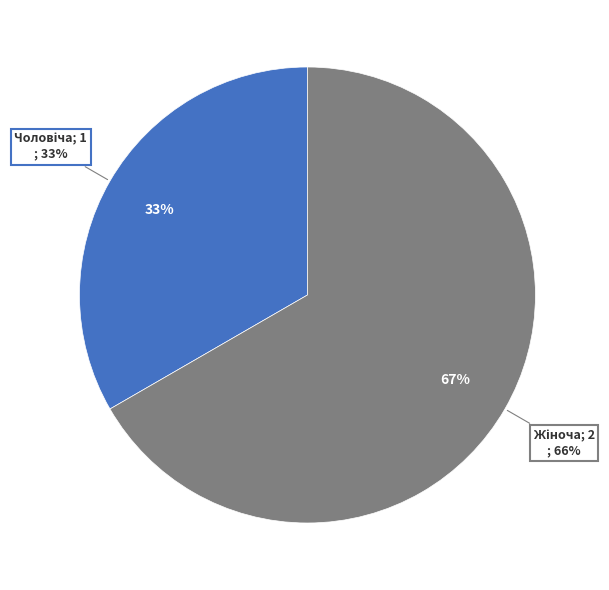

Is the sum of Чоловіча and Жіноча greater than half?

Yes